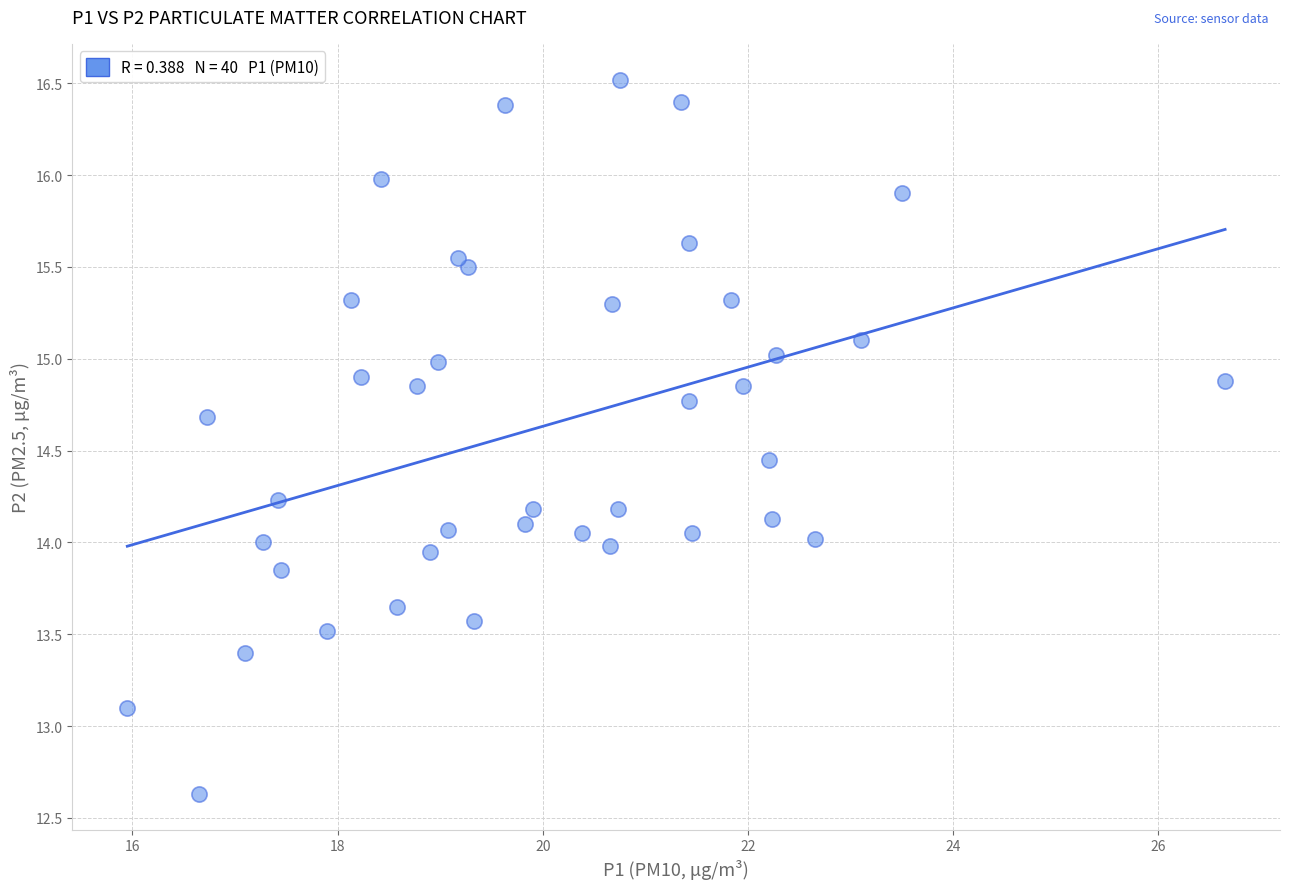

What is the range of X values (max minus min)?

10.7